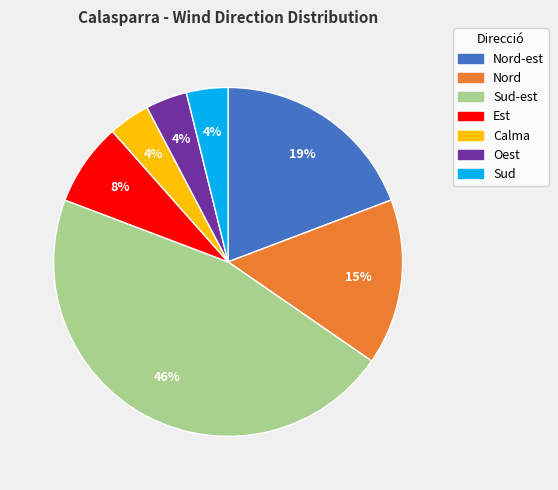

Is there a majority slice in this chart?

No